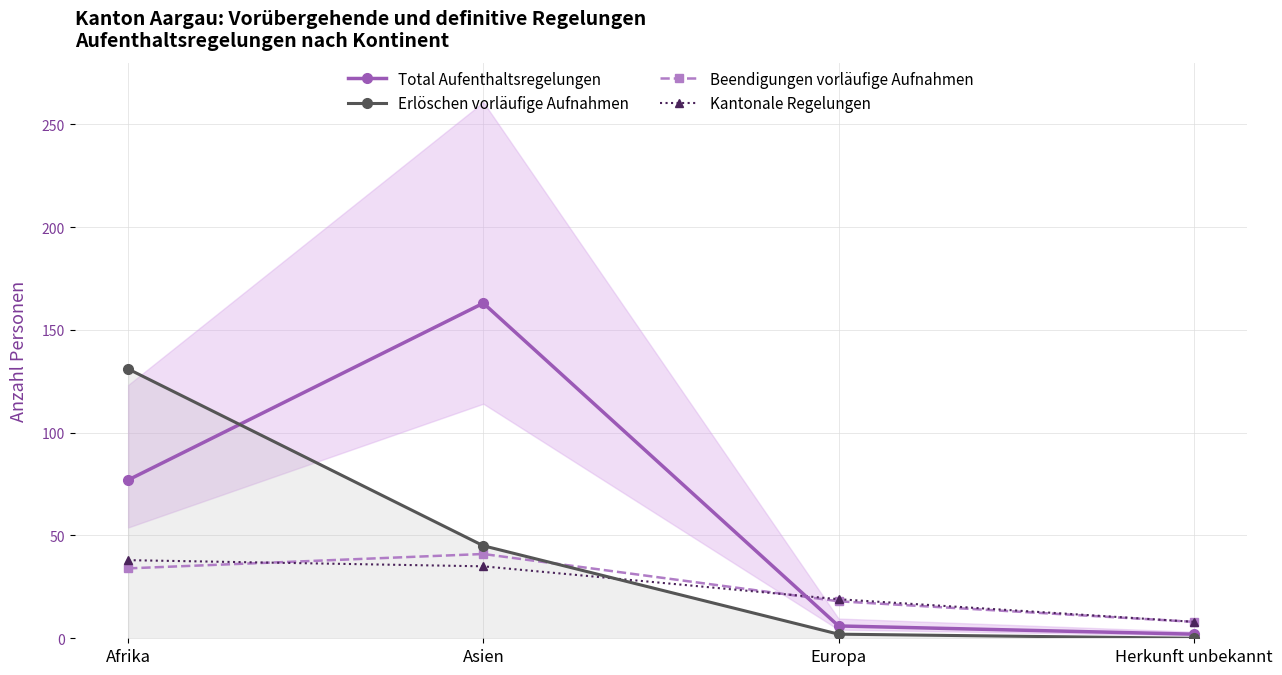

What is the average value of the Kantonale Regelungen series?

25